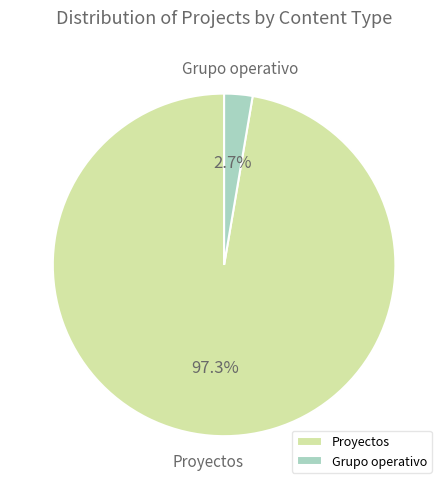

What is the largest slice in the pie chart?

Proyectos